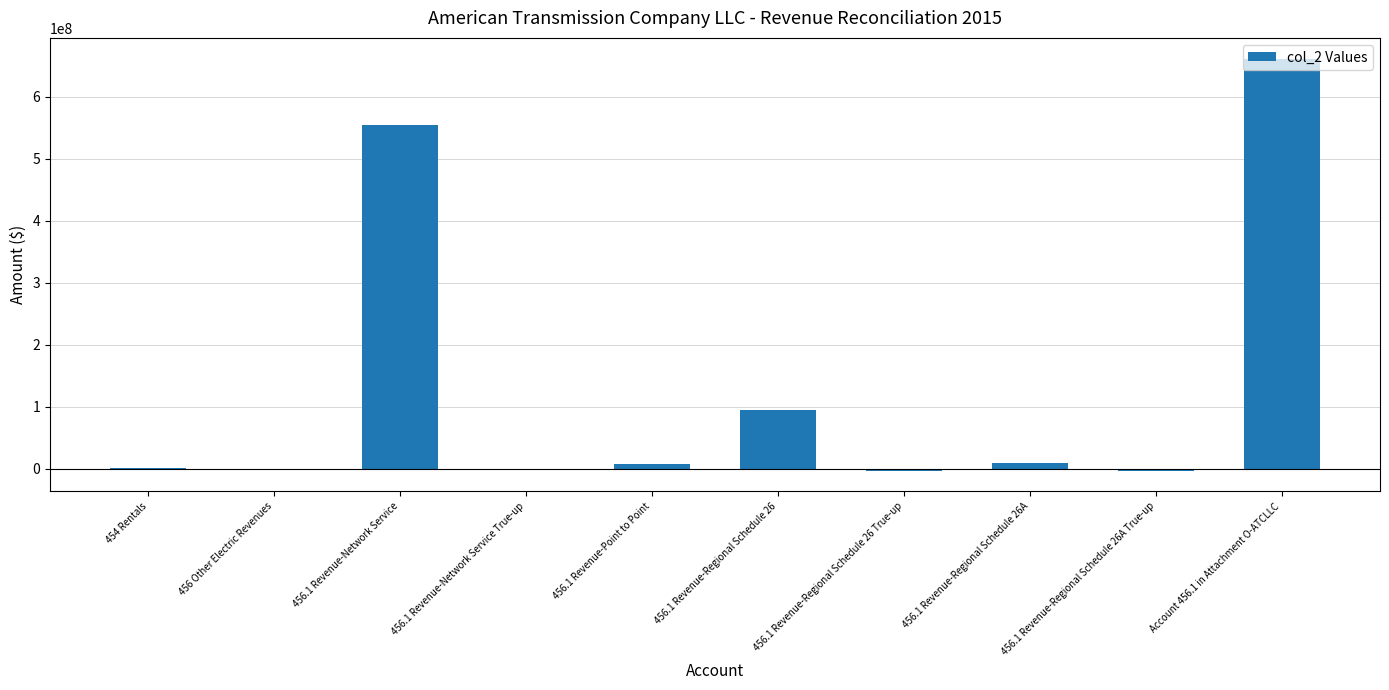

How many categories are shown in the chart?

10